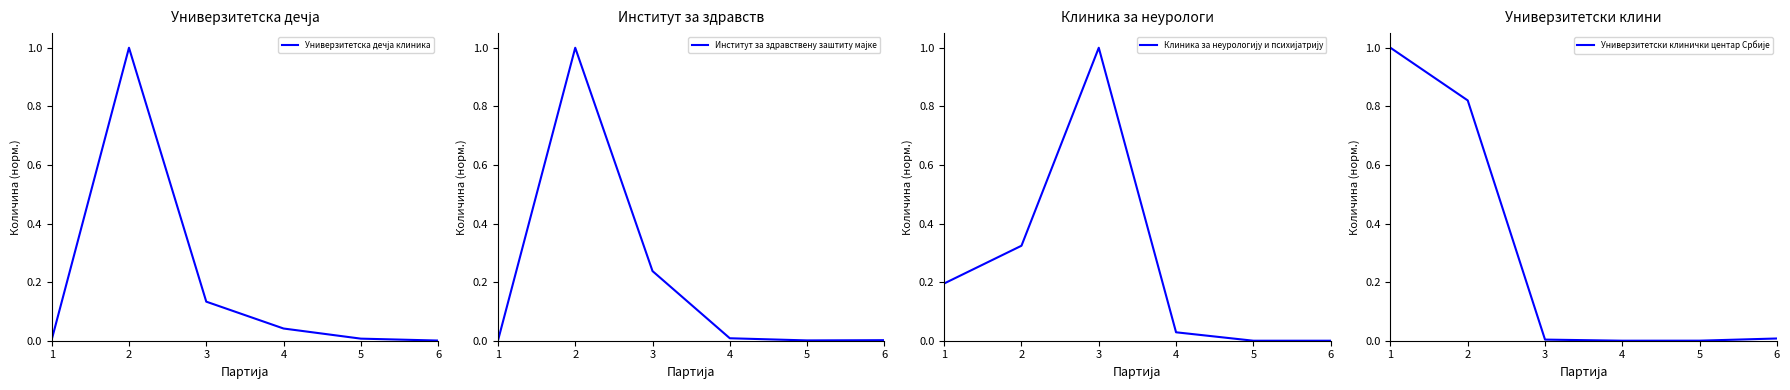

Is it true that Институт за здравствену заштиту мајке equals 0.2 at 2?

False